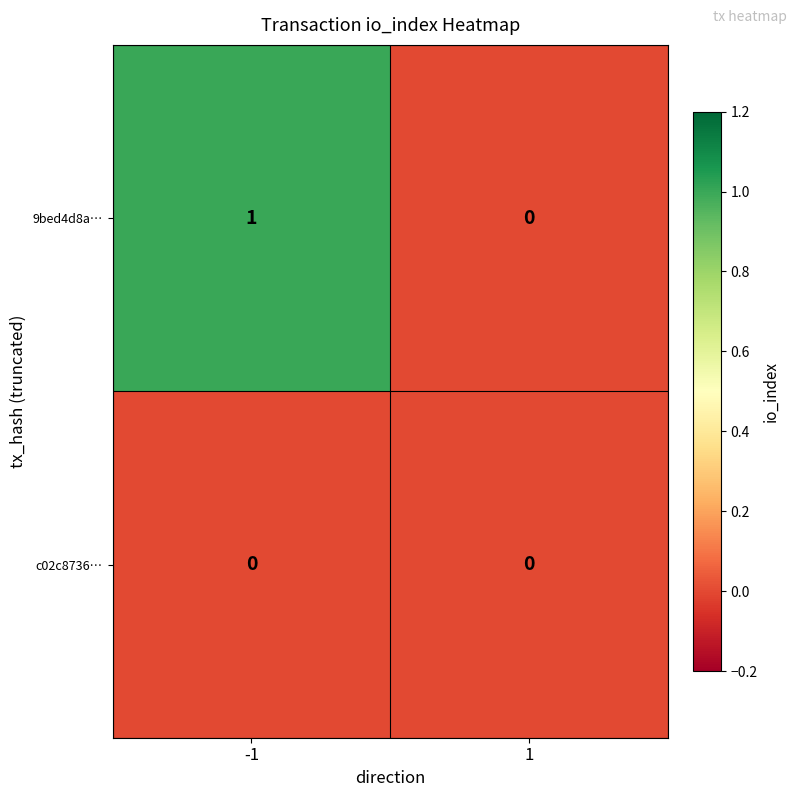

The value of 9bed4d8a… at 1 is 0. True or false?

True